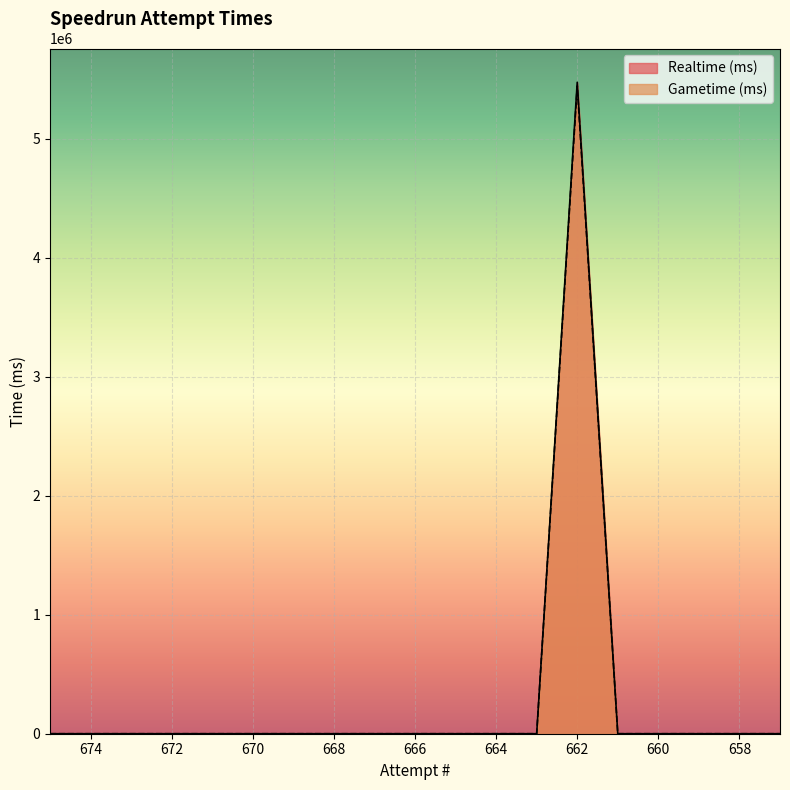

Reading right to left, list all the values displayed in this chart.

Realtime (ms): 657=0	658=0	659=0	660=0	661=0	662=5474707	663=0	664=0	665=0	666=0	667=0	668=0	669=0	670=0	671=0	672=0	673=0	674=0	675=0
Gametime (ms): 657=0	658=0	659=0	660=0	661=0	662=5443256	663=0	664=0	665=0	666=0	667=0	668=0	669=0	670=0	671=0	672=0	673=0	674=0	675=0